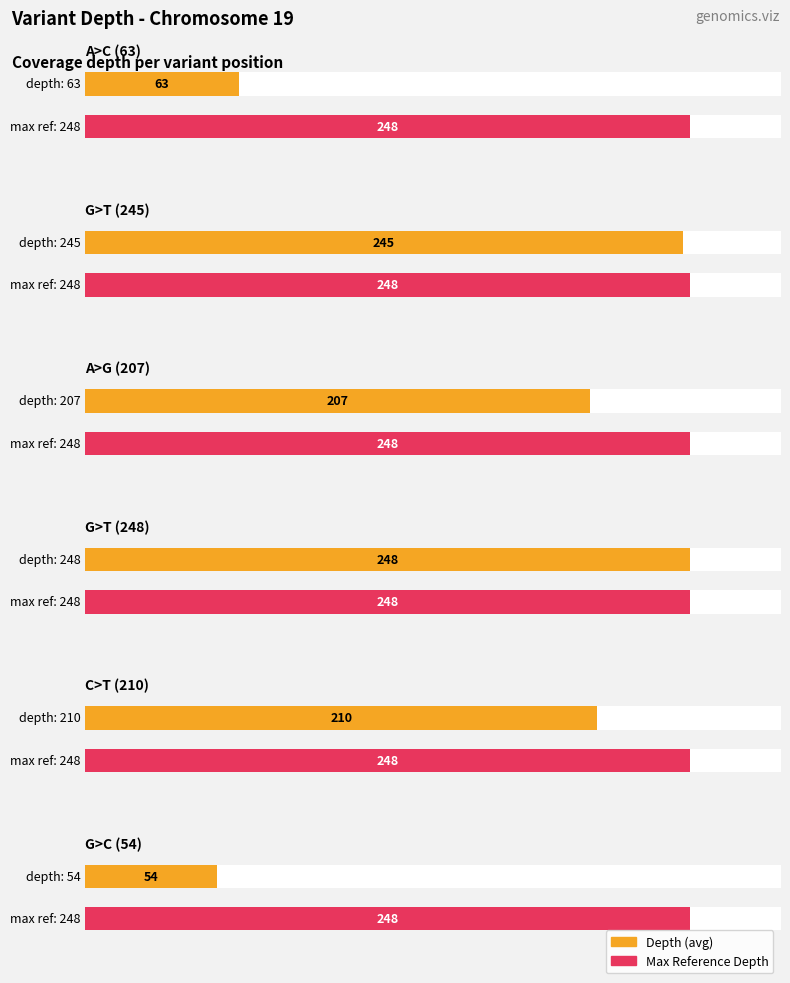

What is the sum of all Average utilization values?

1027